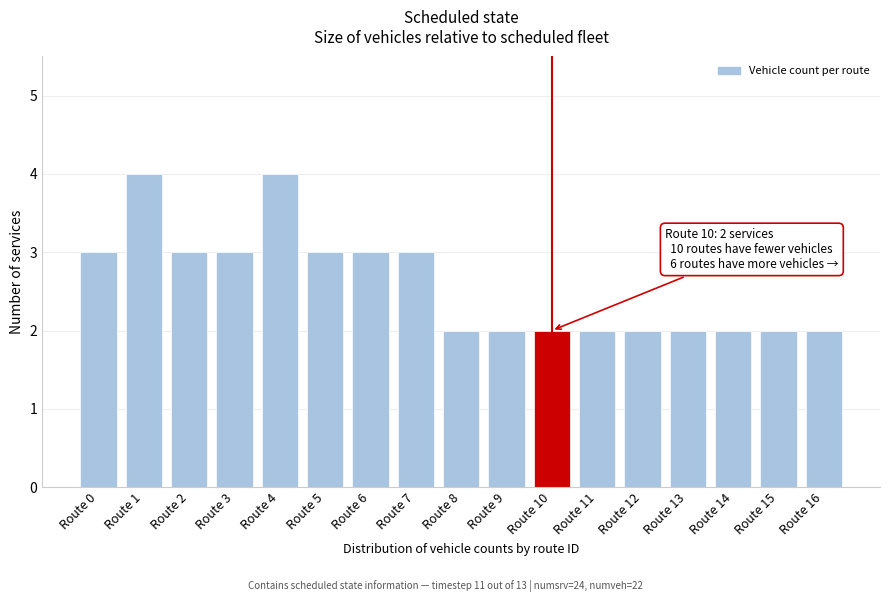

Reading left to right, transcribe all the data shown in this chart.

3	4	3	3	4	3	3	3	2	2	2	2	2	2	2	2	2